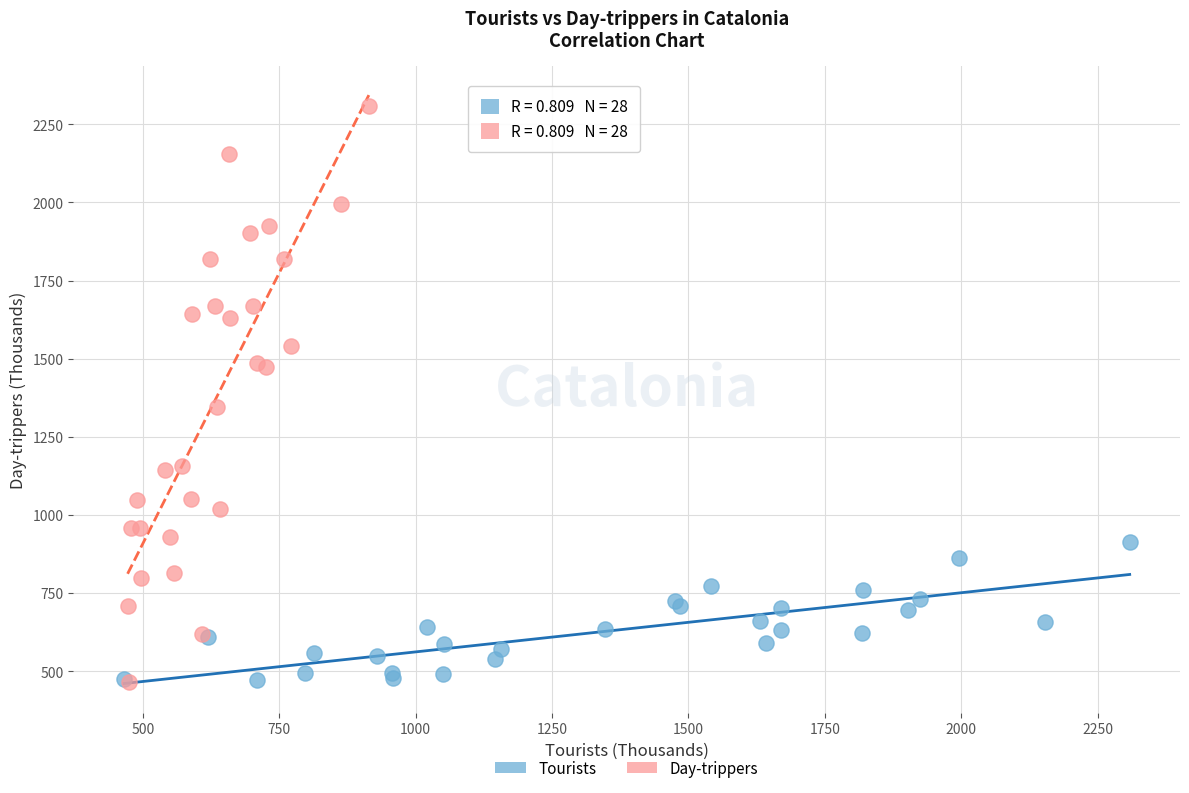

Which series reaches the maximum Y coordinate?

Day-trippers